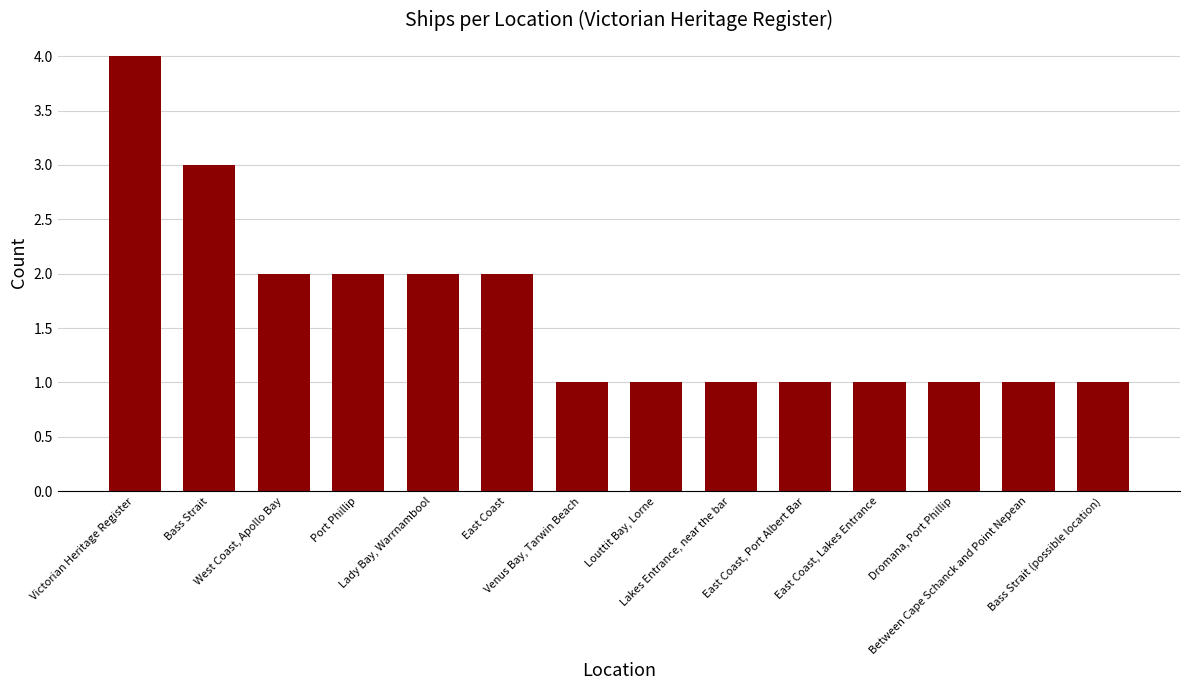

What is the label of the 12th bar from the right?

West Coast, Apollo Bay